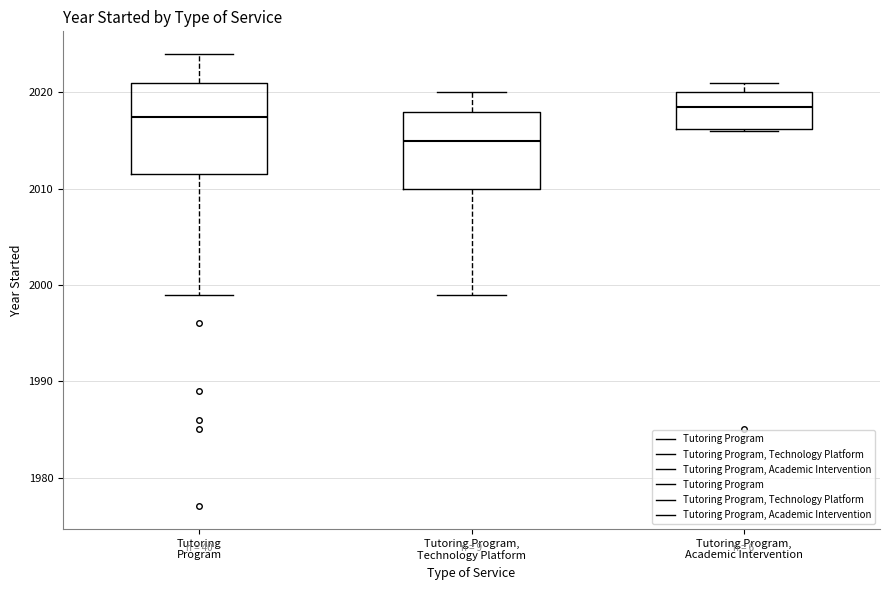

Which box has the highest median line?

Tutoring Program, Academic Intervention